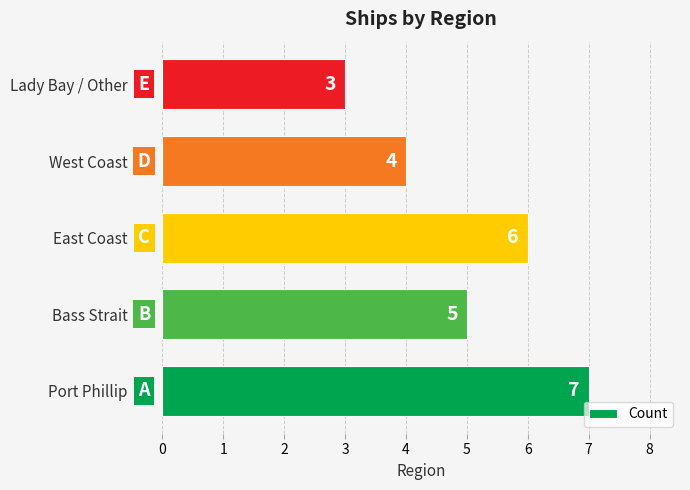

Count the values in the range 4 to 6.

3